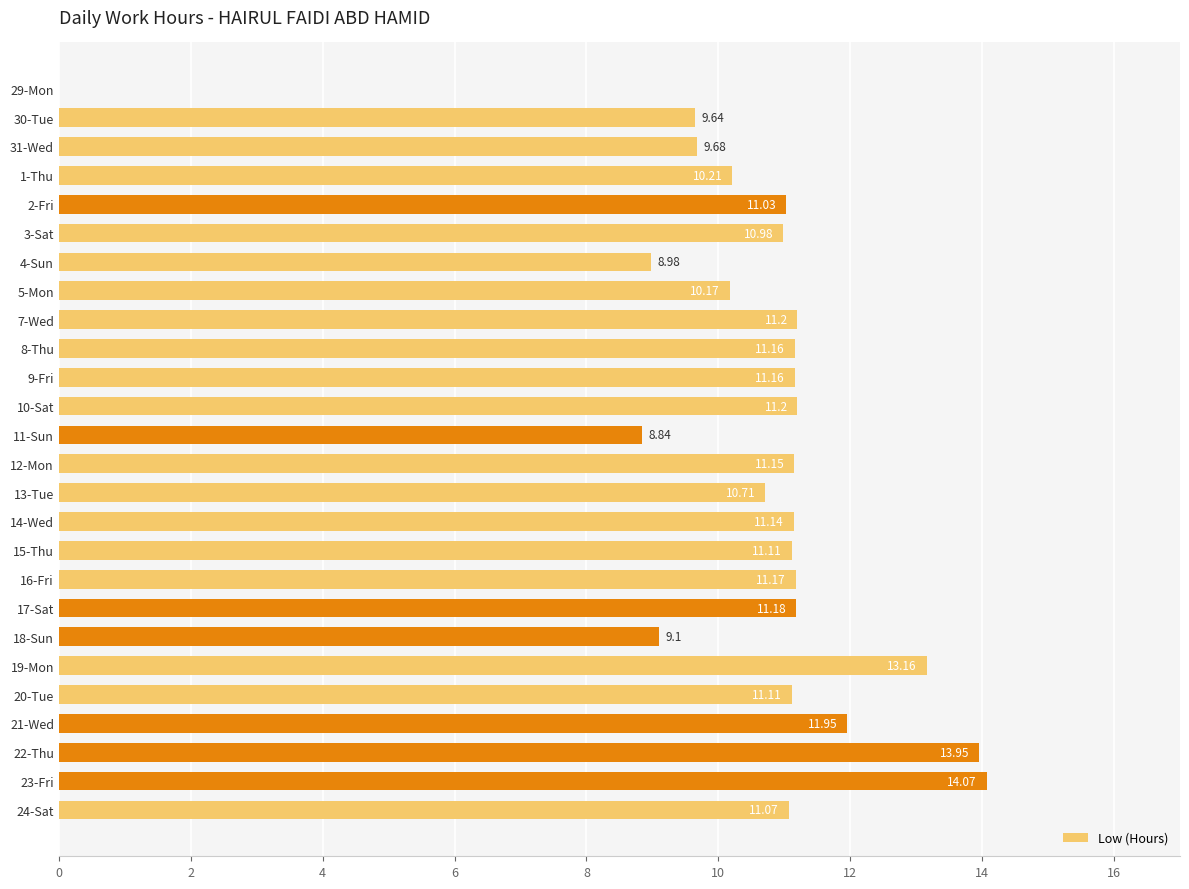

What is the average value?

10.6